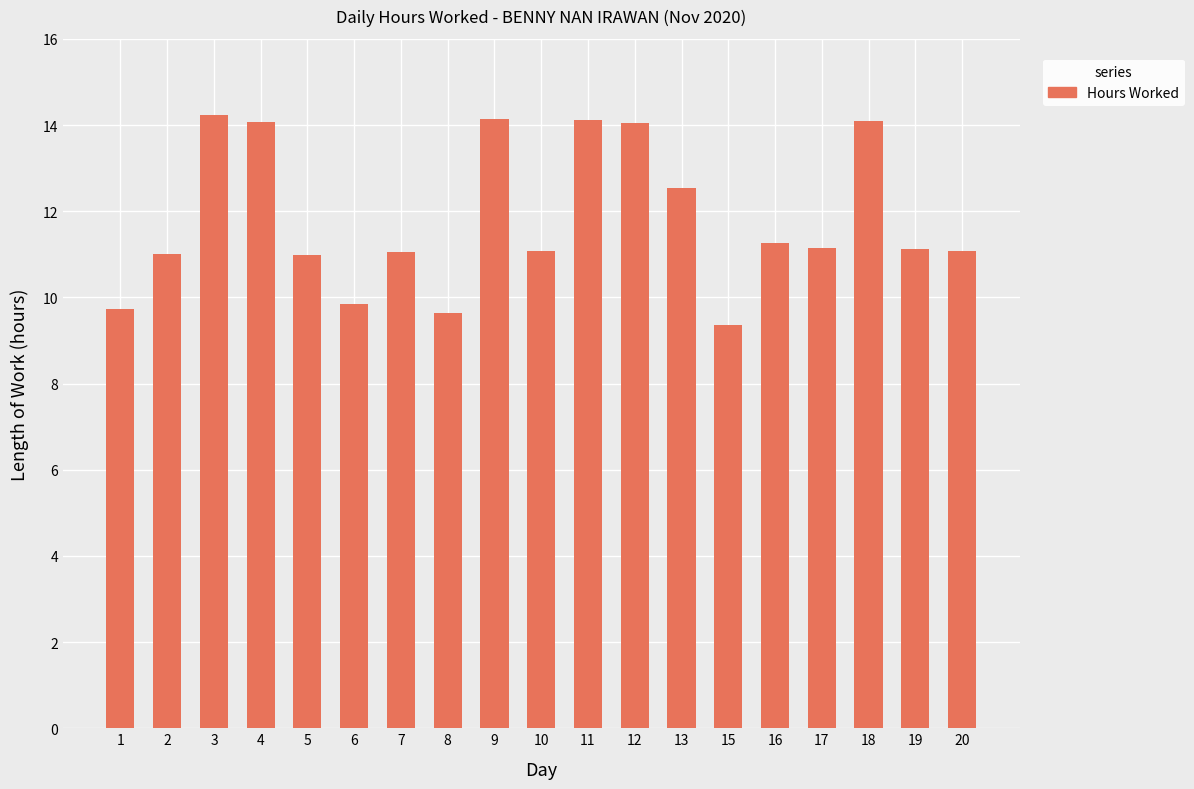

Does the chart contain stacked bars?

No